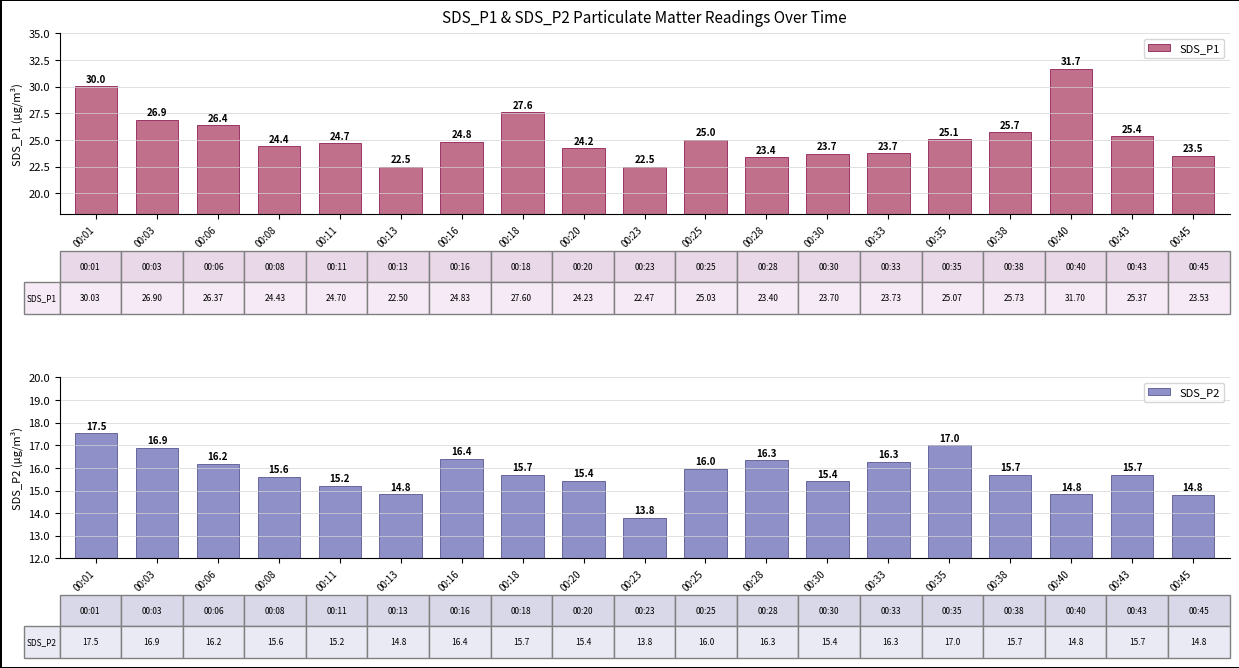

What is the value of the SDS_P1 bar at the 9th from the left?

24.2